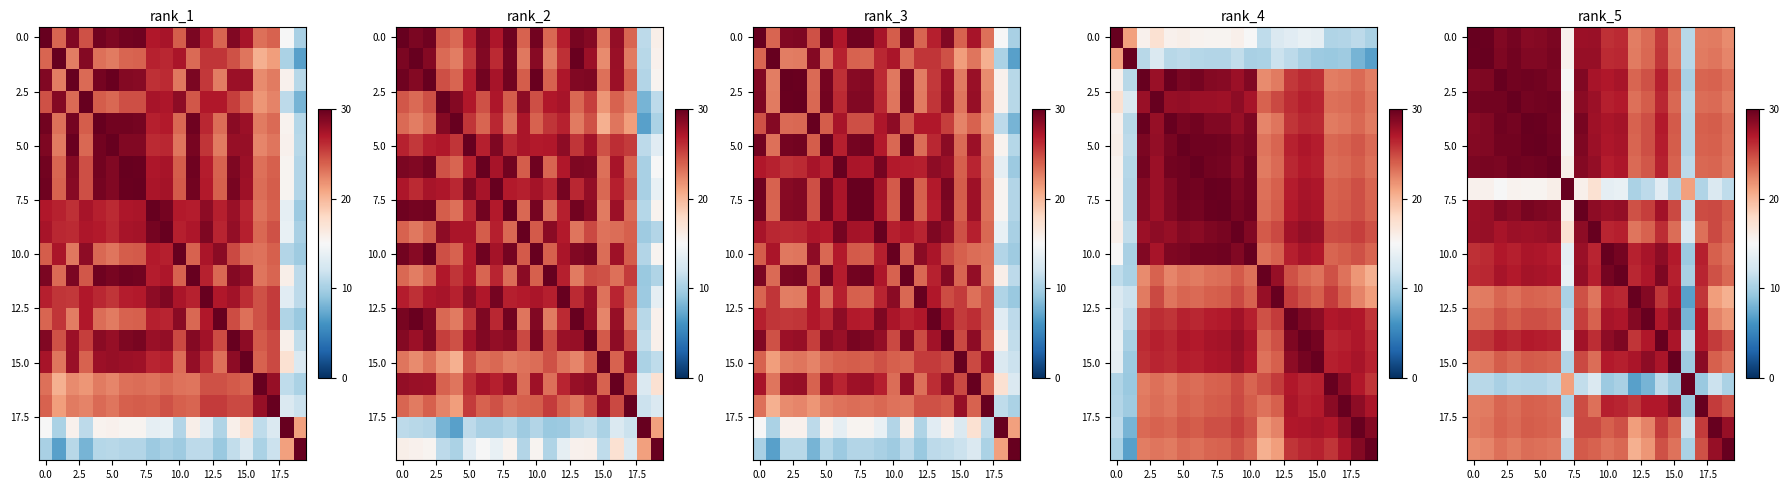

What is the highest value of the 15.0 series?

30.0